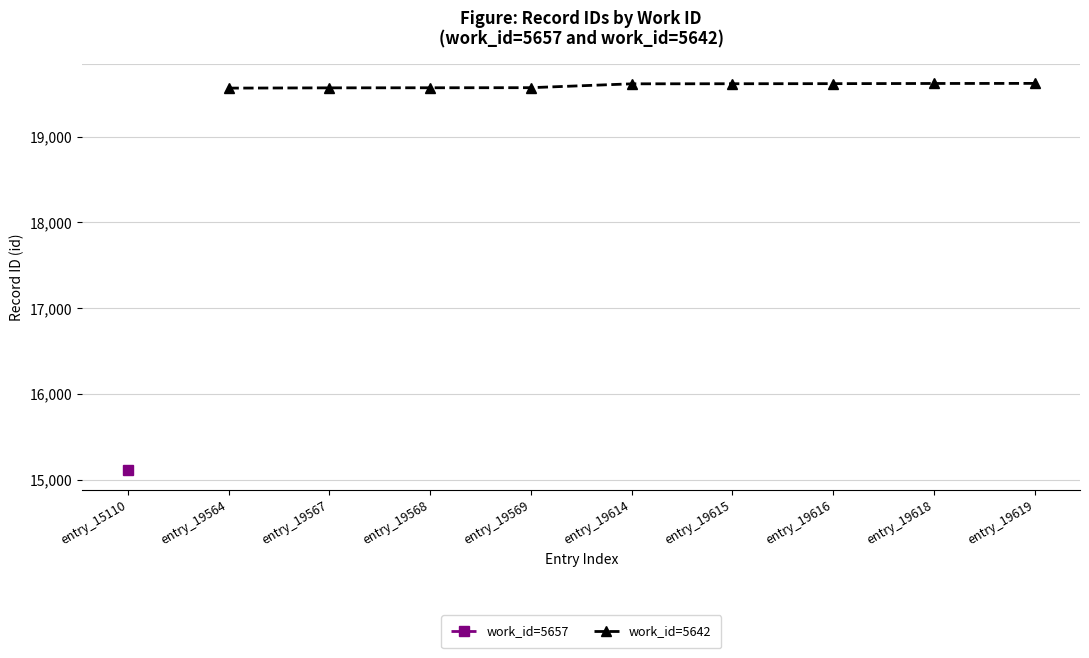

What is the value of the work_id=5642 point at the 2nd from the left?

19567